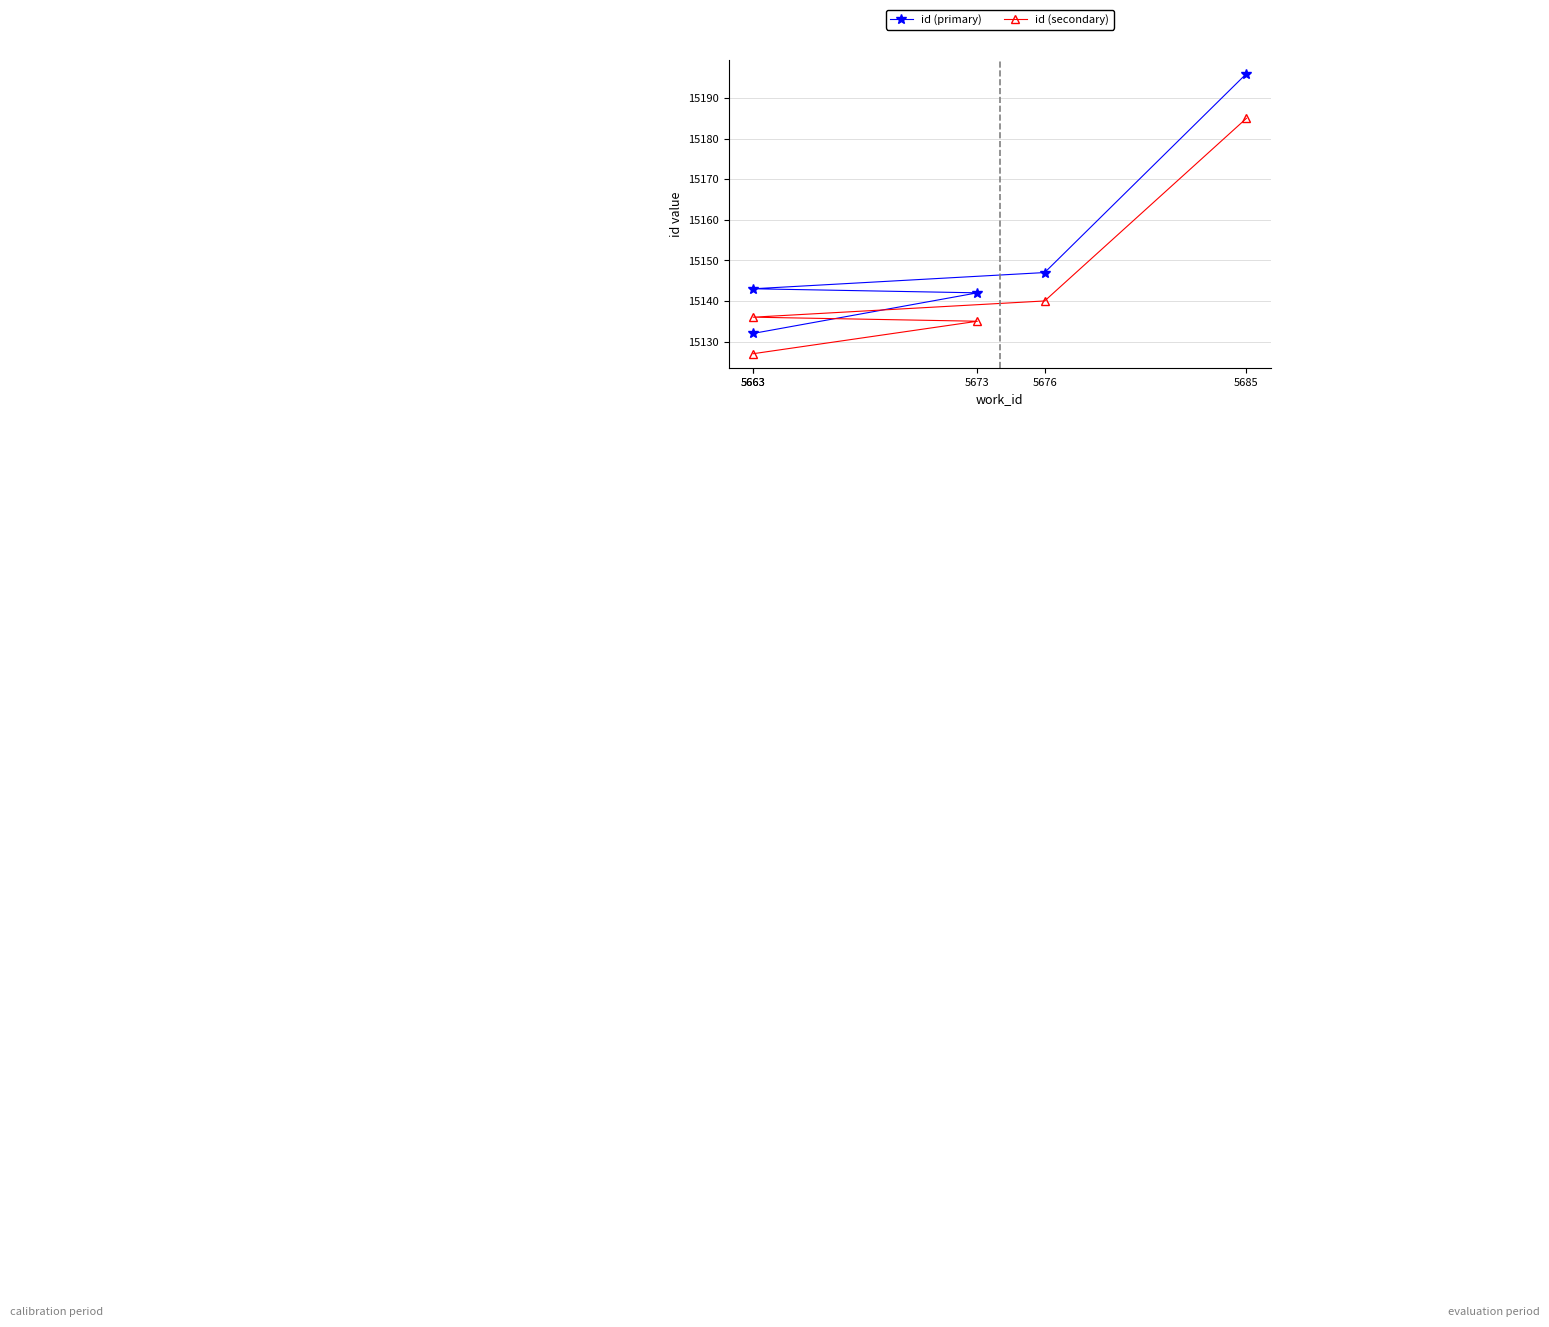

Is this an area chart (filled region under the line)?

No